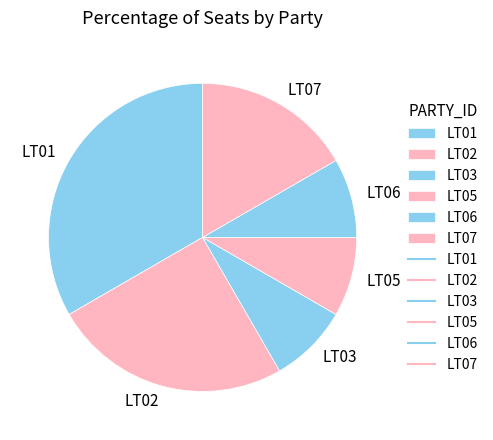

What is the largest slice in the pie chart?

LT01